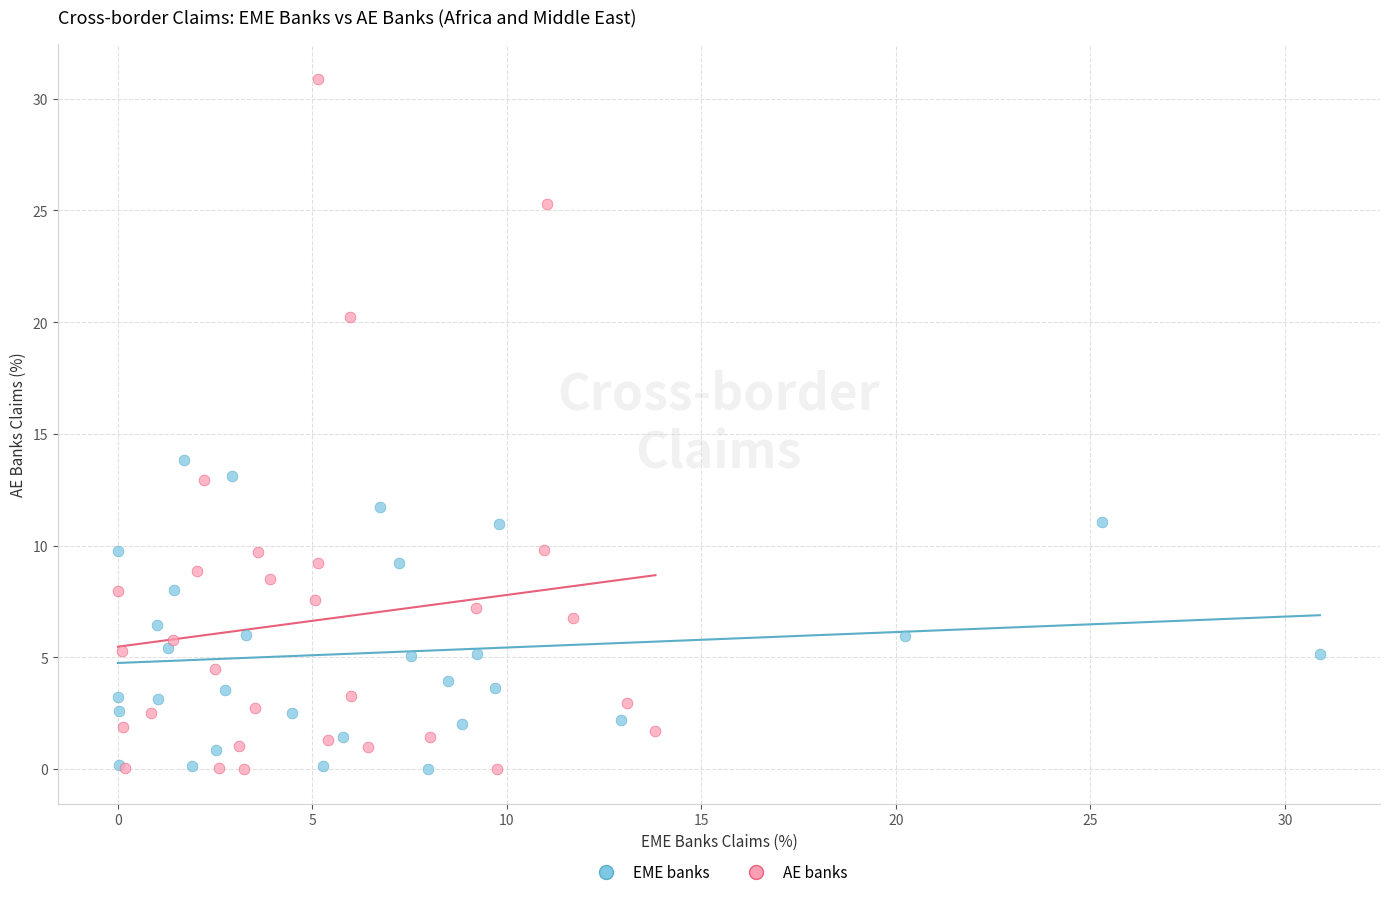

Which series contains the highest Y value?

AE banks